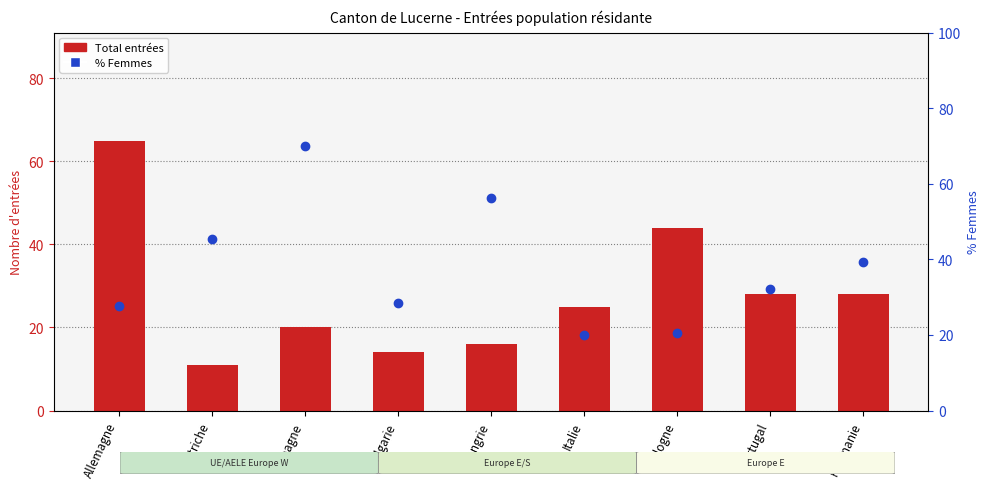

Is the value of Total (entrées) at Portugal greater than the value of % Femmes at Pologne?

Yes